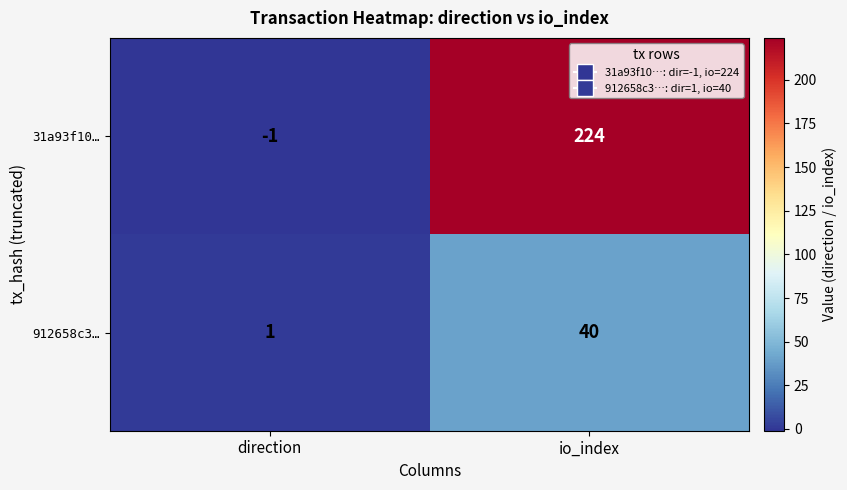

What is the total value across all series at io_index?

264